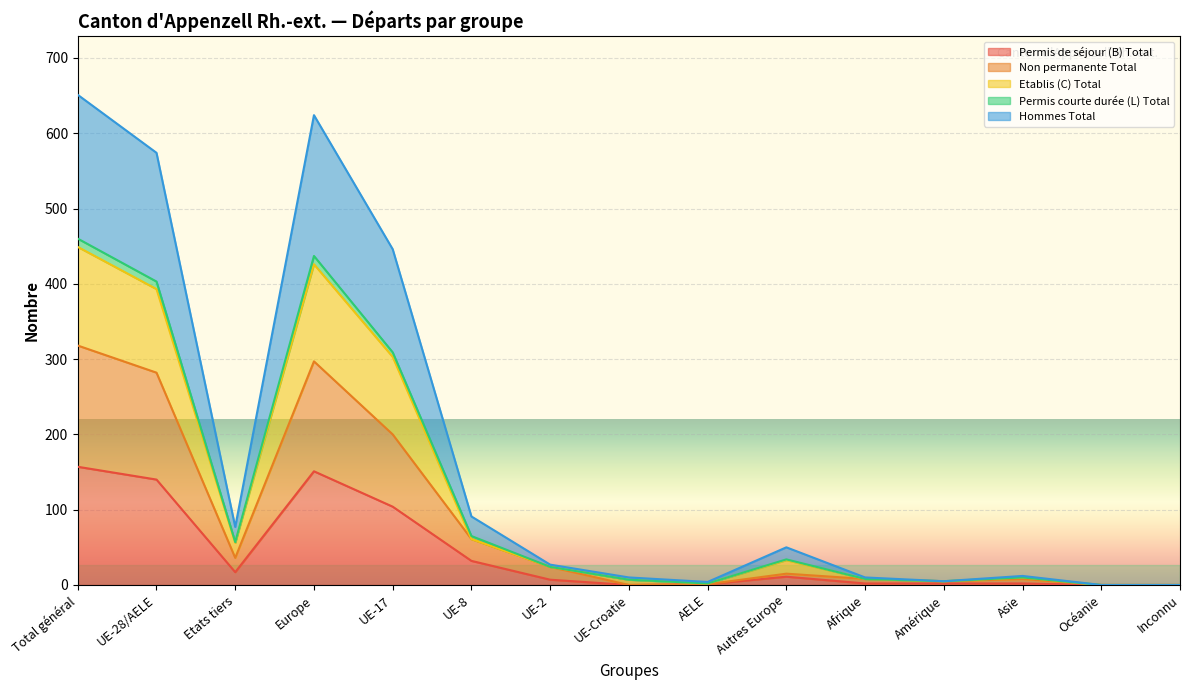

What are all the series names shown in the legend?

Permis de séjour (B) Total, Non permanente Total, Etablis (C) Total, Permis courte durée (L) Total, Hommes Total